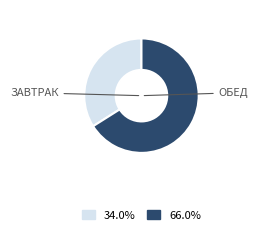

Is there any slice that represents more than half of the pie?

Yes